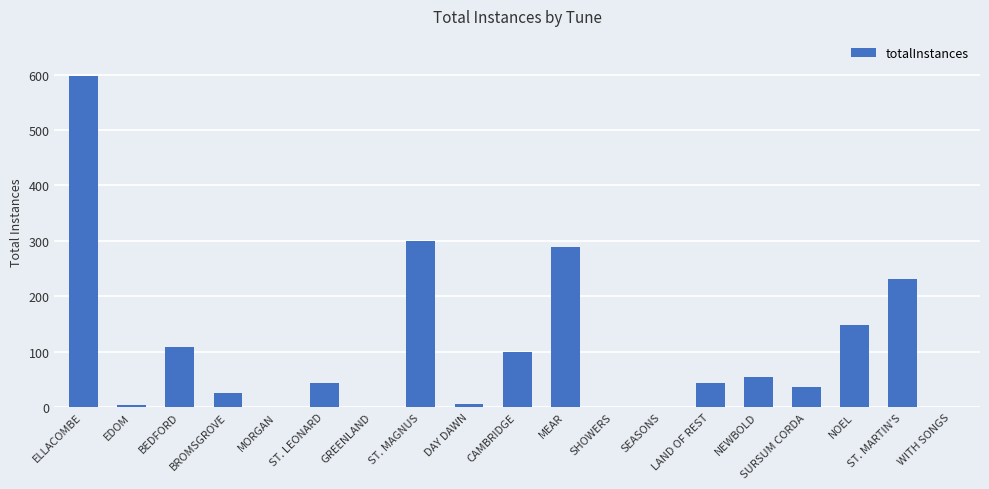

Which has a higher value, SEASONS or BEDFORD?

BEDFORD